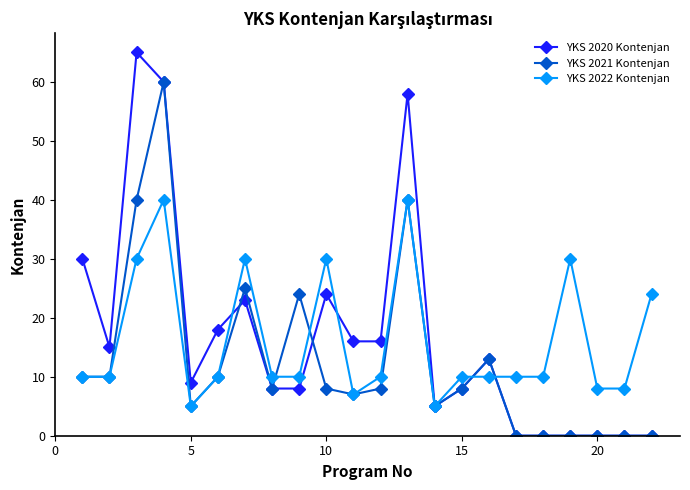

What is the value of the YKS 2022 Kontenjan point at the 5th from the left?

5